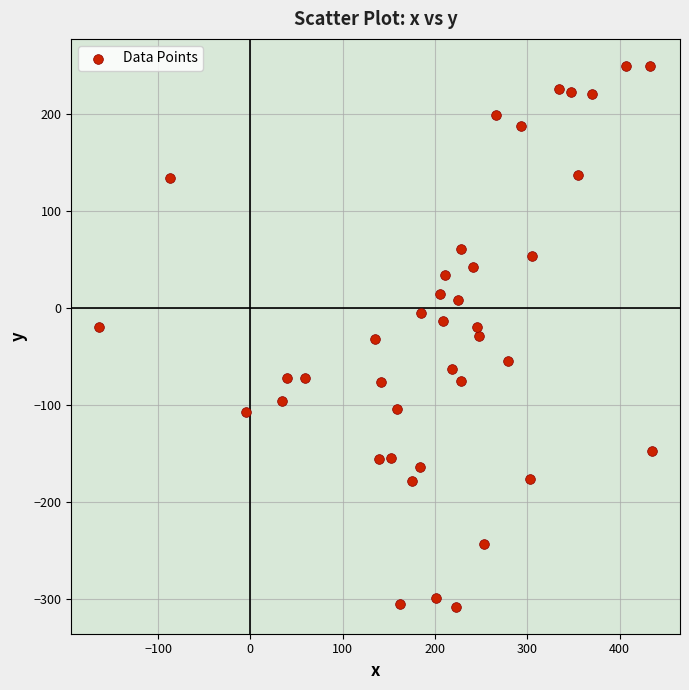

What is the range of Y values (max minus min)?

557.2